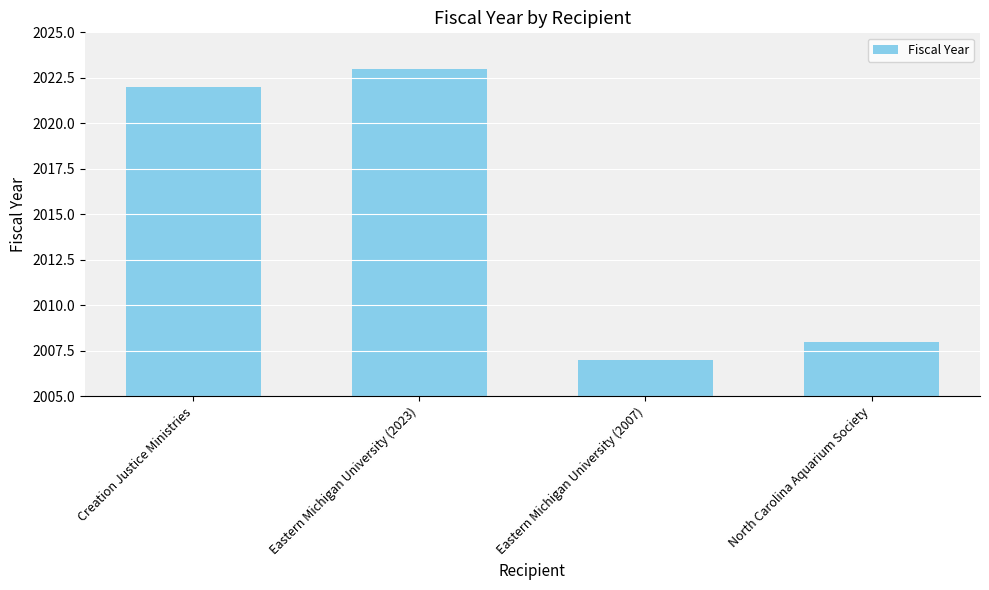

What position from the right is Eastern Michigan University (2023)?

3